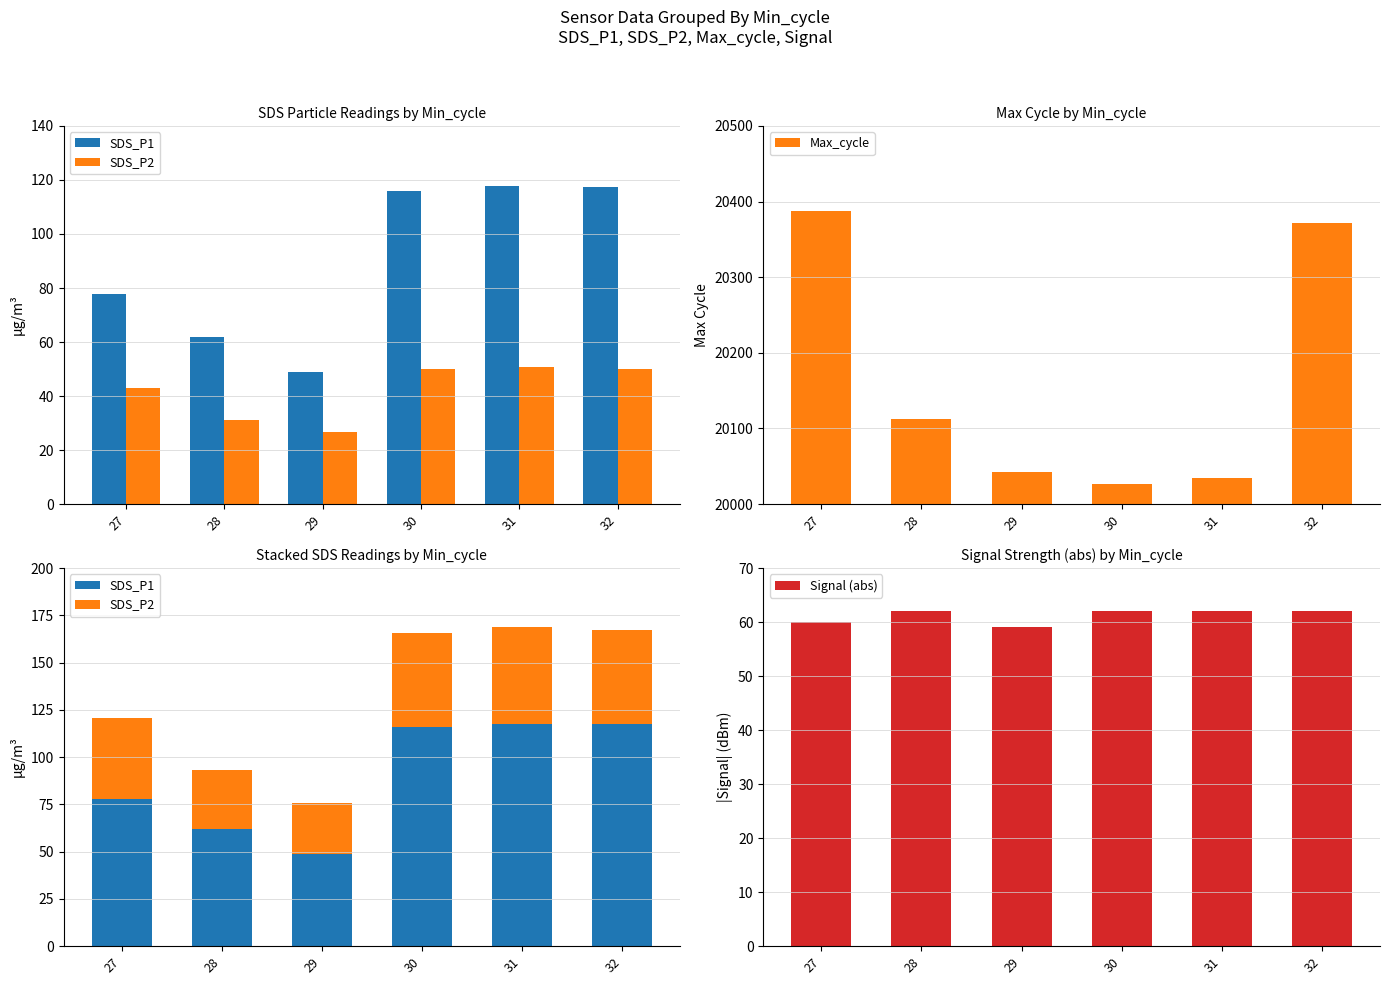

What is the total value across all series at 30?

20254.7